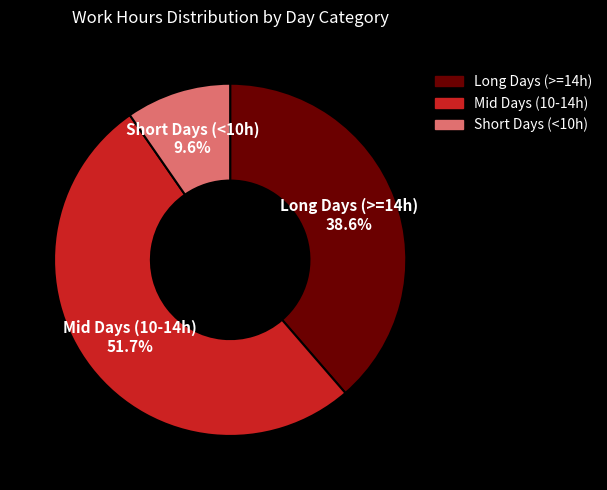

Is there any slice that represents more than half of the pie?

Yes